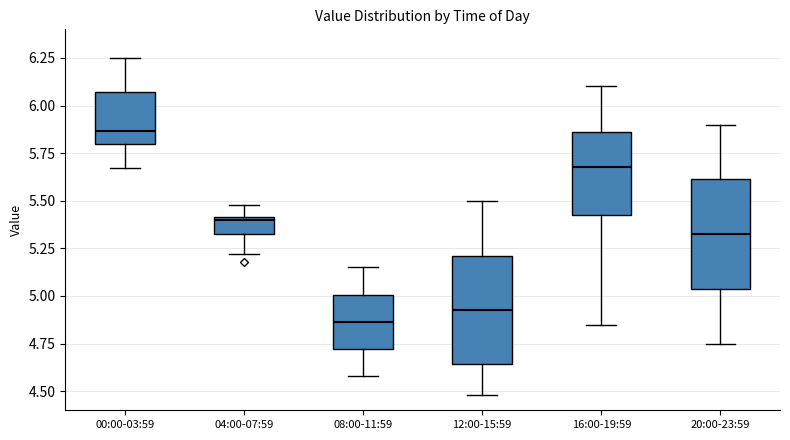

Reading left to right, read every box against the y-axis: the position of its median line, the range the box covers, and the ends of its whiskers. The values are not printed on the chart, so give them approximately, as read against the axis.

00:00-03:59: median 5.85, box 5.80 to 6.05, whiskers 5.65 to 6.25
04:00-07:59: median 5.40, box 5.35 to 5.40, whiskers 5.20 to 5.50
08:00-11:59: median 4.85, box 4.70 to 5.00, whiskers 4.60 to 5.15
12:00-15:59: median 4.95, box 4.65 to 5.20, whiskers 4.50 to 5.50
16:00-19:59: median 5.70, box 5.45 to 5.85, whiskers 4.85 to 6.10
20:00-23:59: median 5.35, box 5.05 to 5.60, whiskers 4.75 to 5.90